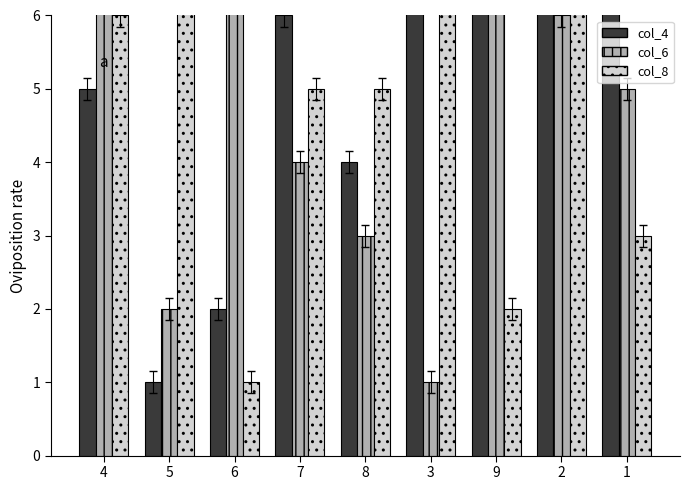

Is it true that col_8 equals 5 at 7?

True